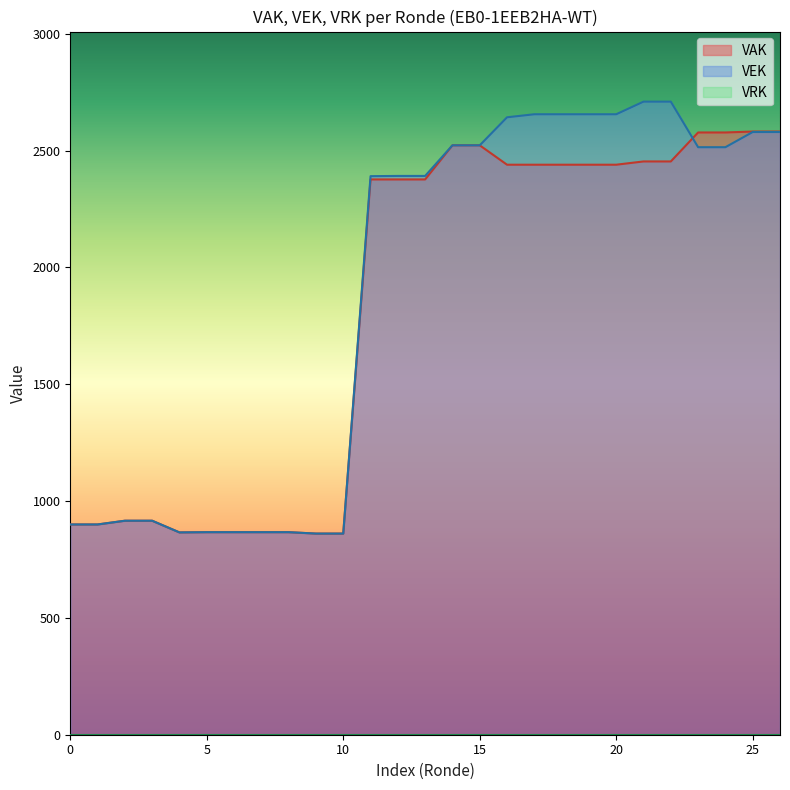

What is the maximum value for VAK?

2582